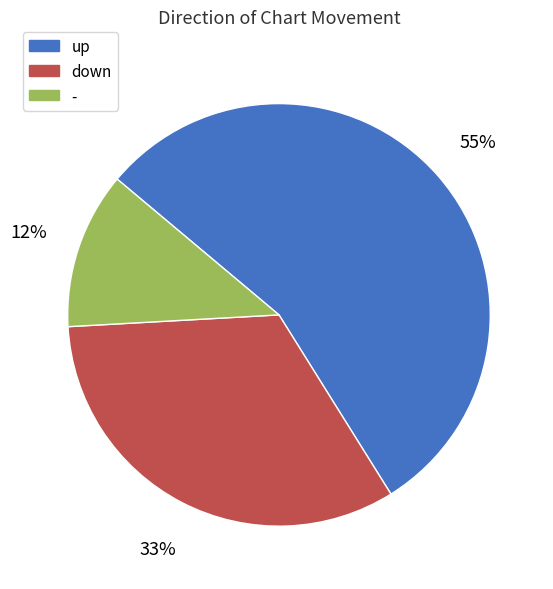

What percentage is the - slice, to the nearest percent?

12%